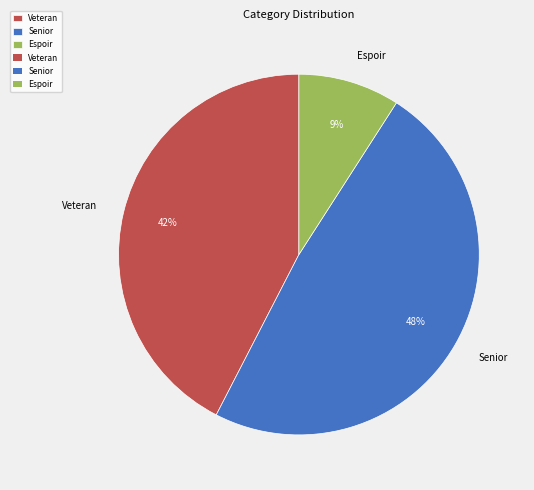

To the nearest percent, what percentage of the pie is Espoir?

9%